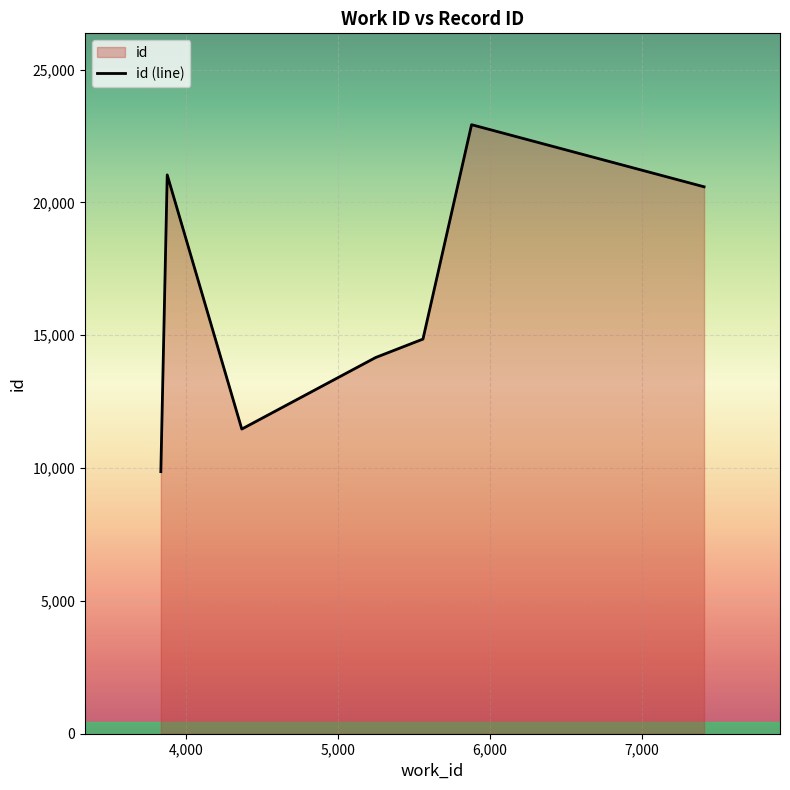

Does the chart display data point markers on the line(s)?

No